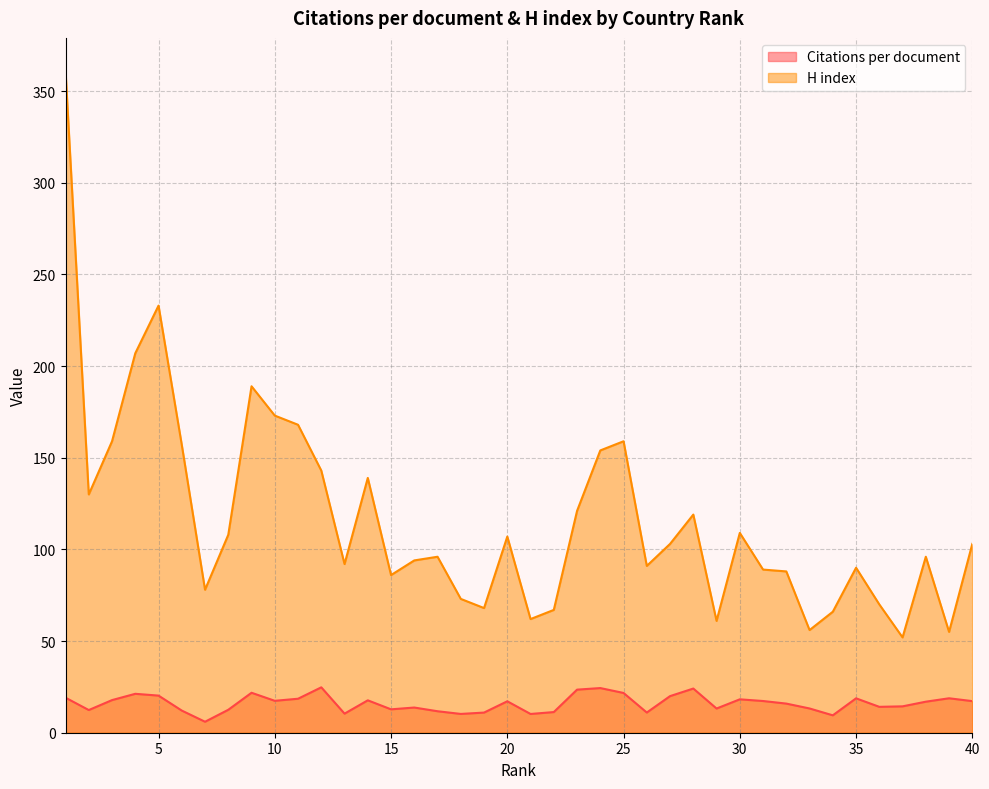

What is the minimum value for Citations per document?

6.0